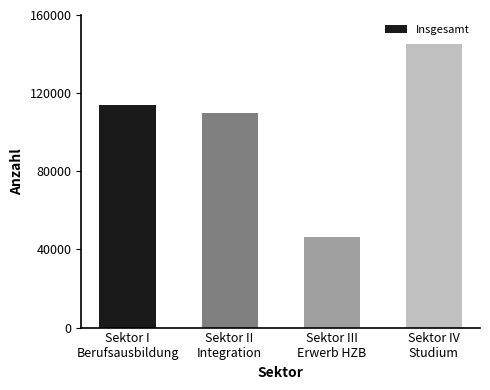

What is the average value?

103909